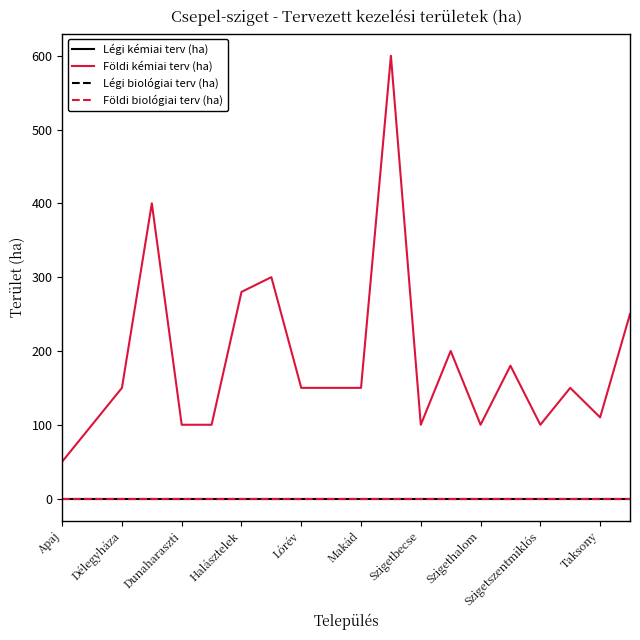

Is this an area chart (filled region under the line)?

No